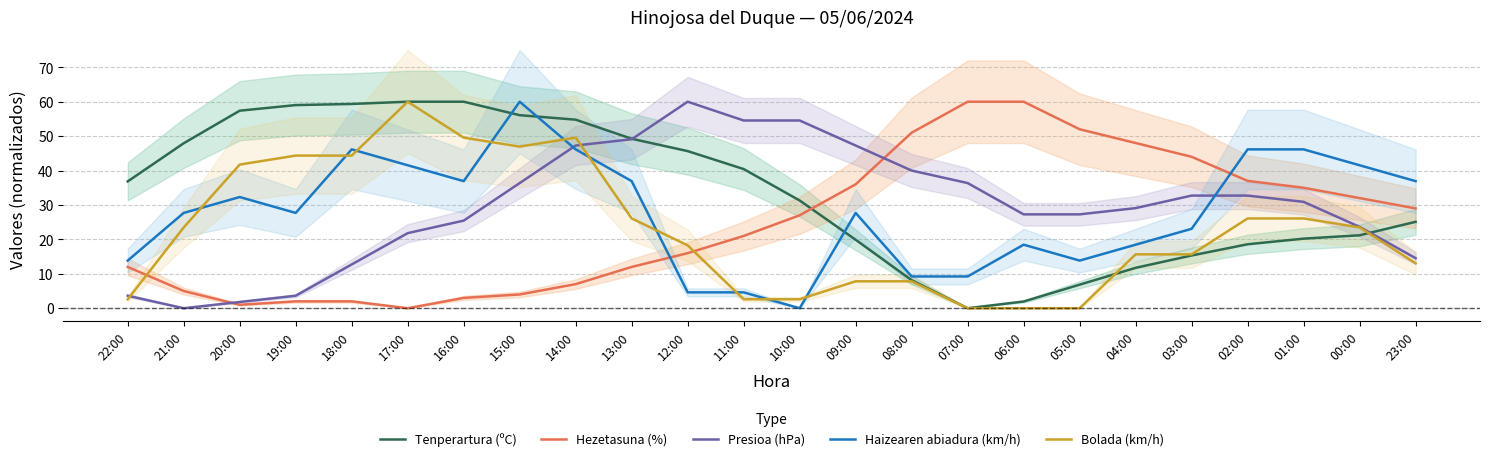

Is this an area chart (filled region under the line)?

No